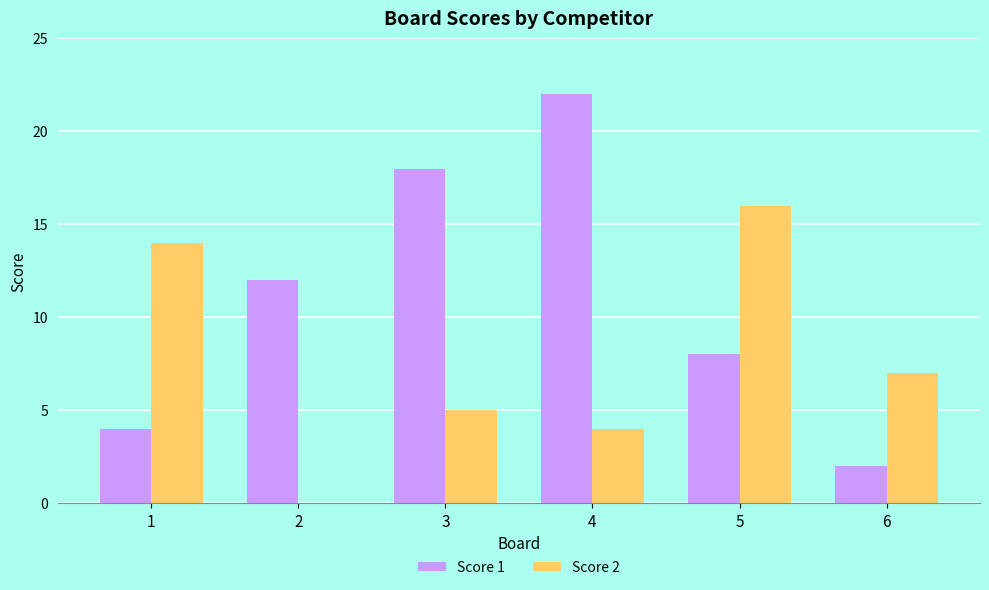

Reading left to right, list all the values displayed in this chart.

Score 1: 4	12	18	22	8	2
Score 2: 14	0	5	4	16	7